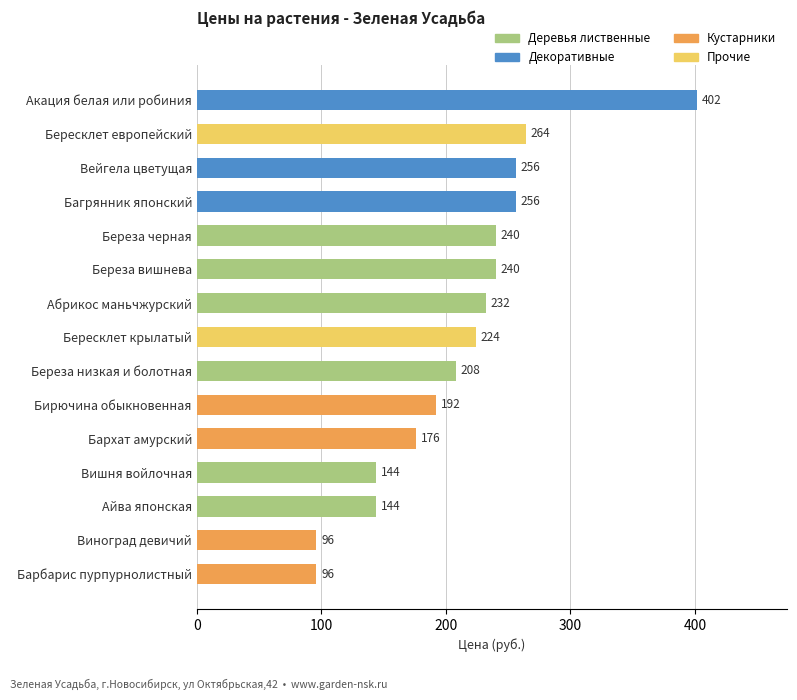

What is the sum of the values at Бересклет европейский and Бирючина обыкновенная?

456.0